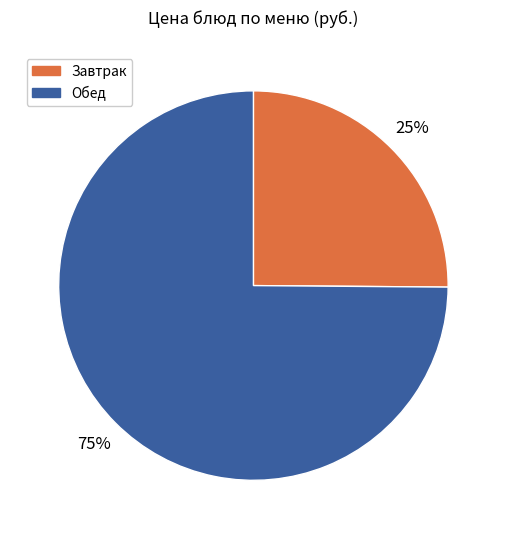

Approximately how many times larger is the value at Завтрак compared to Обед?

0.3